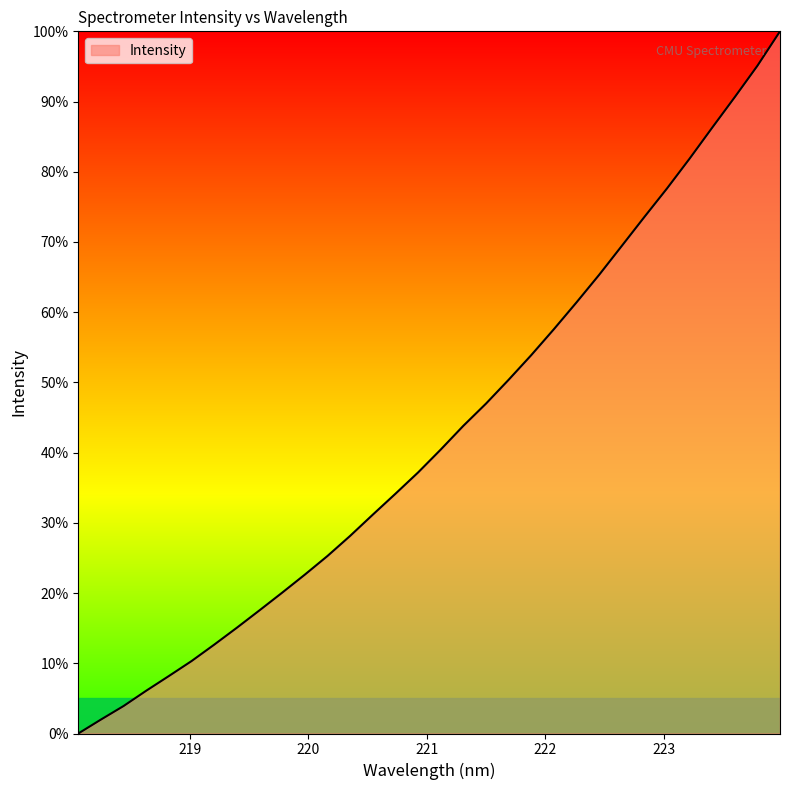

What is the difference between the maximum and minimum values?

100.0